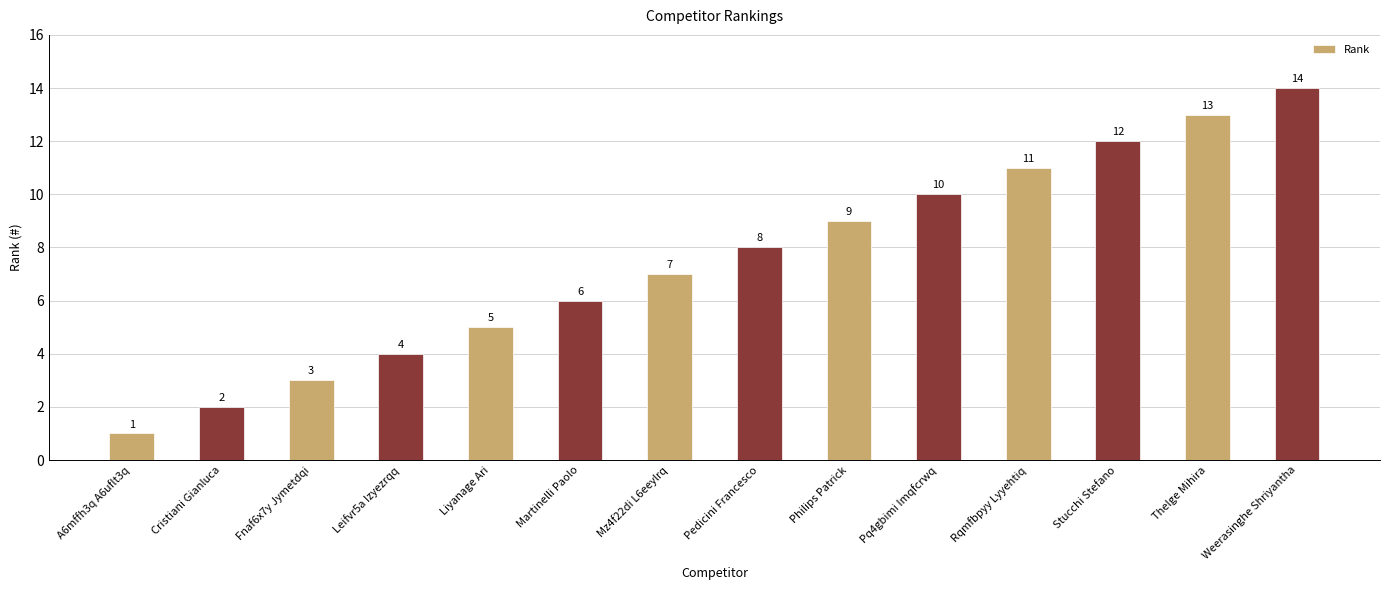

List the labels in order of value, smallest first.

A6mffh3q A6uflt3q, Cristiani Gianluca, Fnaf6x7y Jymetdqi, Leifvr5a Izyezrqq, Liyanage Ari, Martinelli Paolo, Mz4f22di L6eeylrq, Pedicini Francesco, Philips Patrick, Pq4gbimi Imqfcrwq, Rqmfbpyy Lyyehtiq, Stucchi Stefano, Thelge Mihira, Weerasinghe Shriyantha